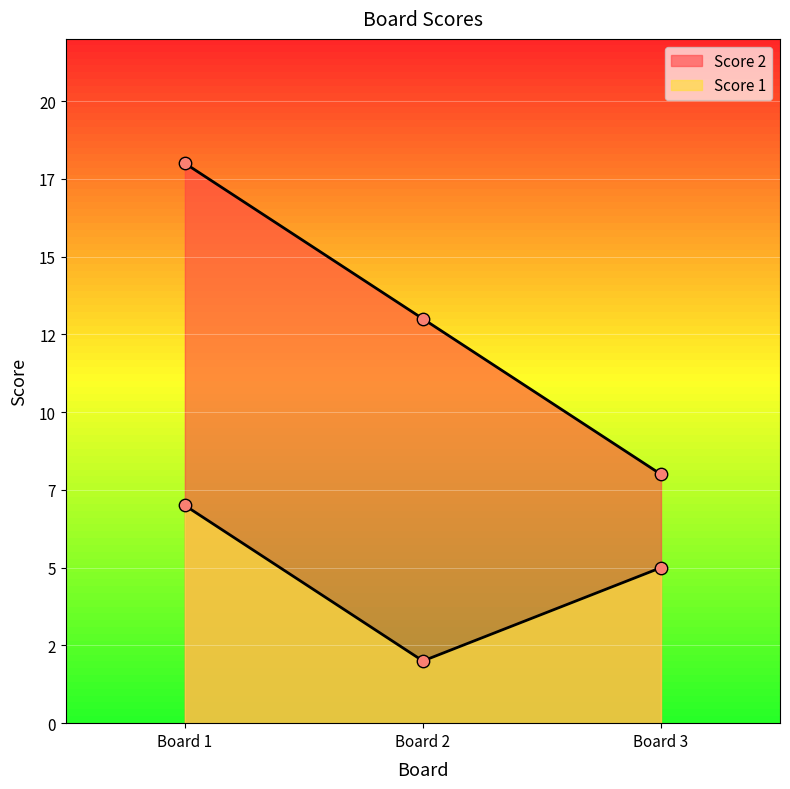

At how many categories does at least one series exceed 13?

1